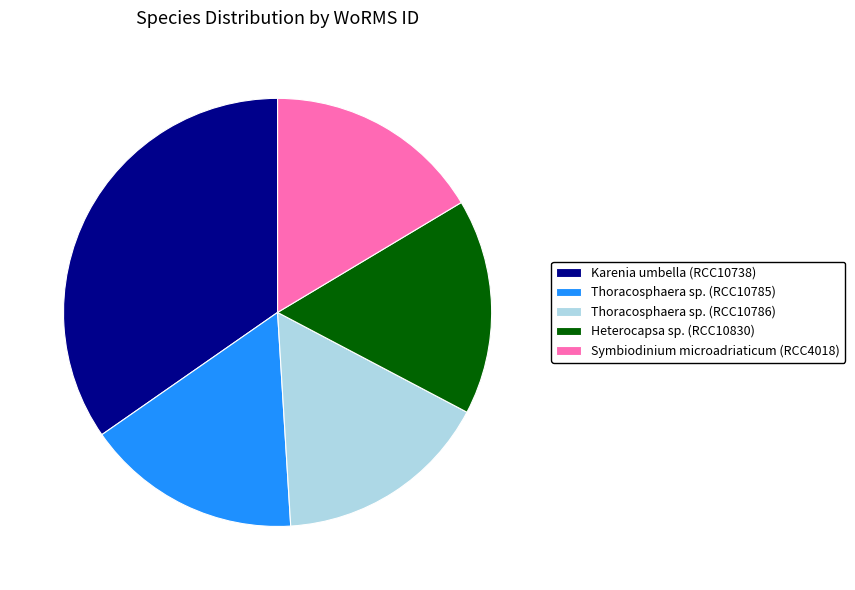

True or false: Symbiodinium microadriaticum (RCC4018) accounts for 16% of the total.

True